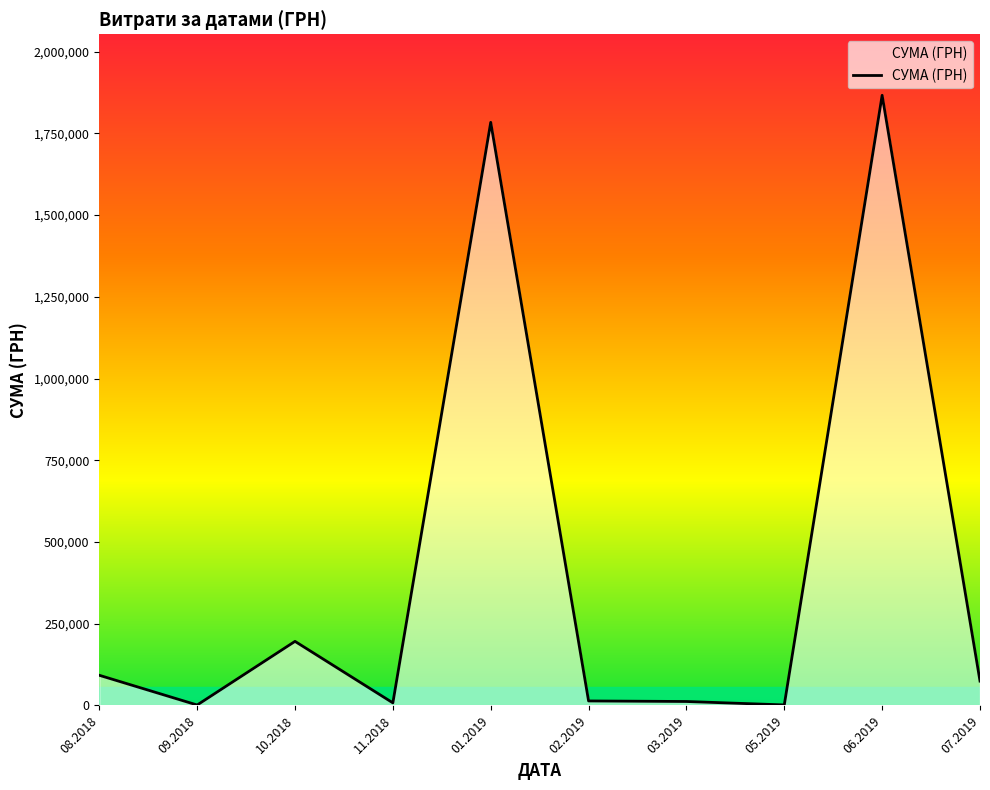

At which category does the data reach its first local peak?

10.2018